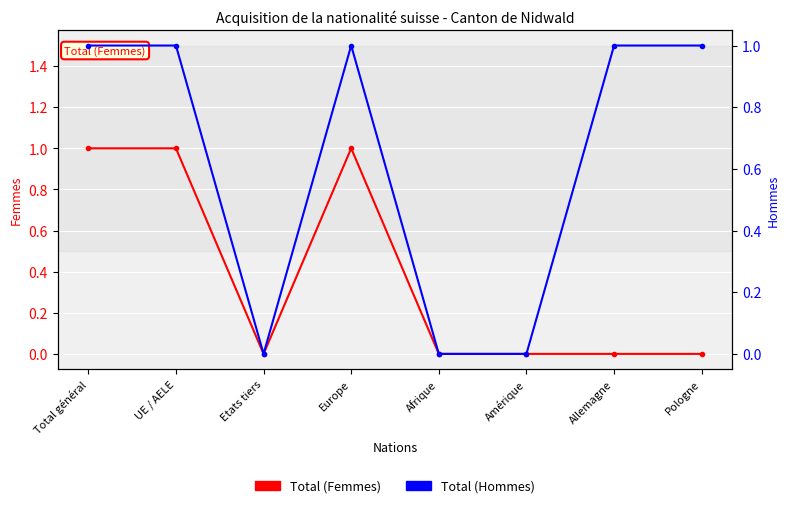

Which series changed the most between Etats tiers and Pologne?

Total (Hommes)